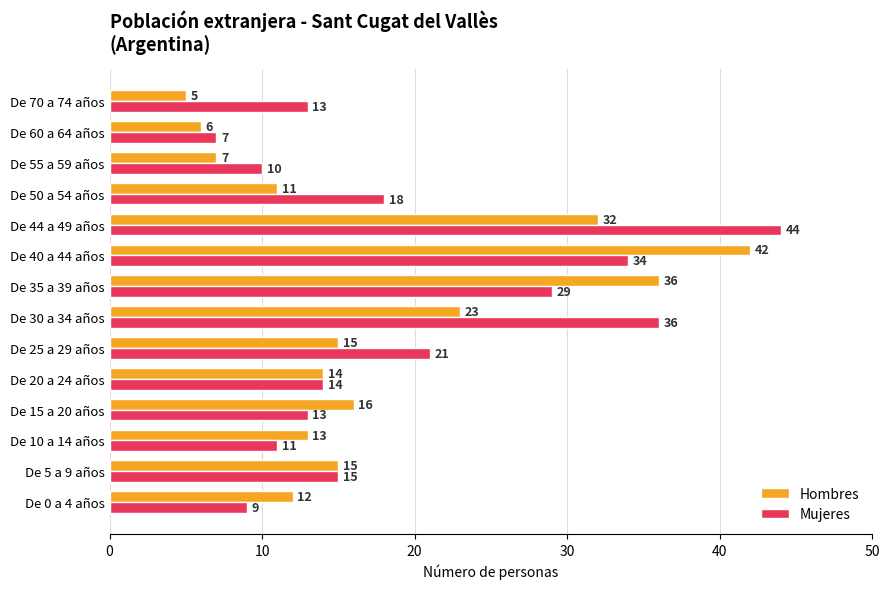

Which series has the largest total across all categories?

Mujeres